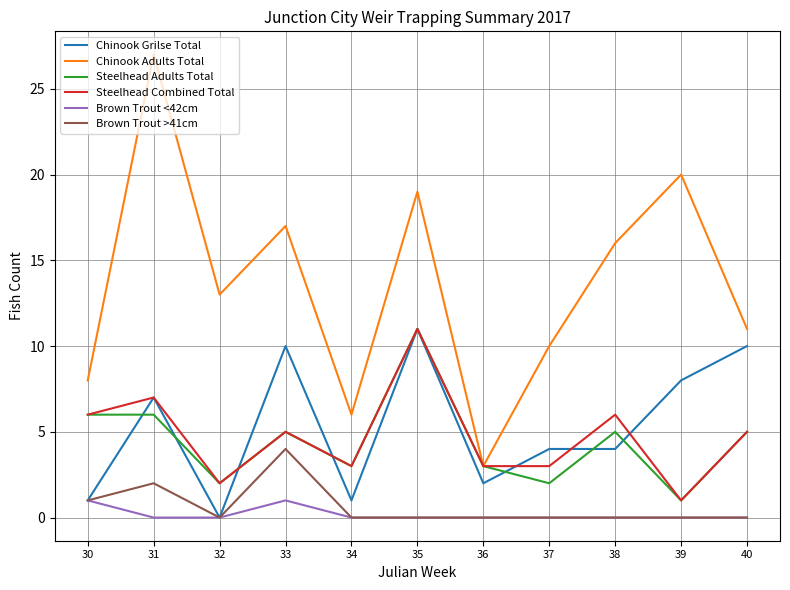

At which category is the sum across all series the highest?

35